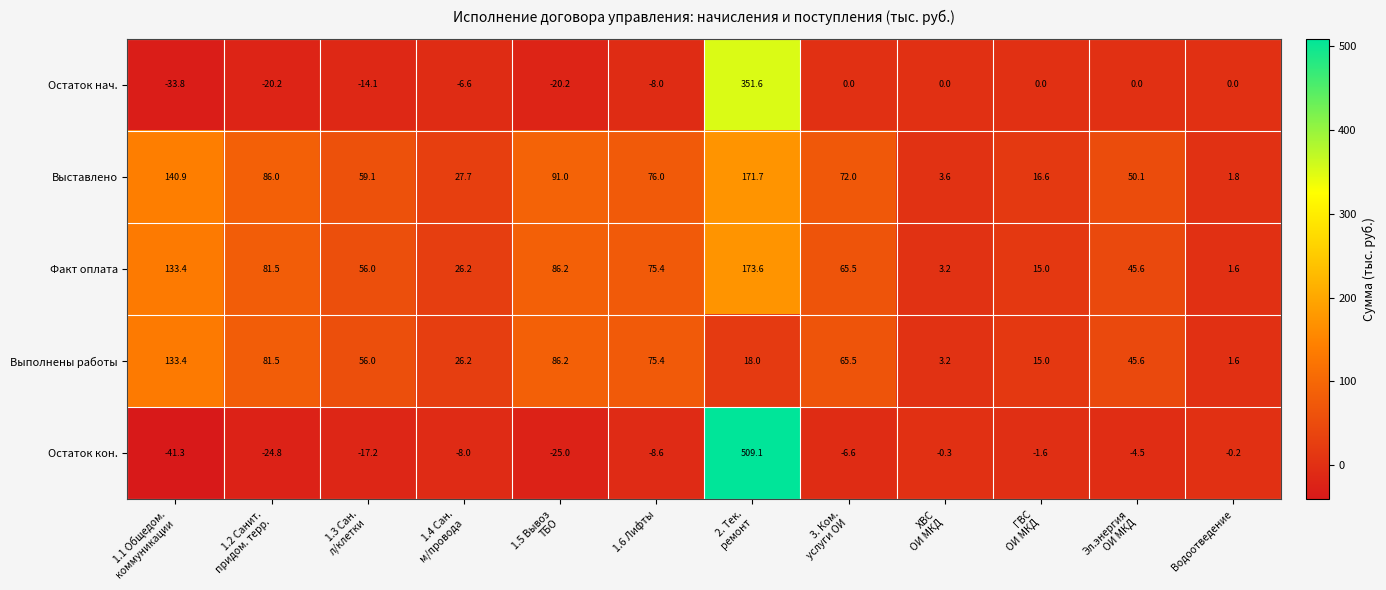

What is the minimum value for Остаток кон.?

-41.3